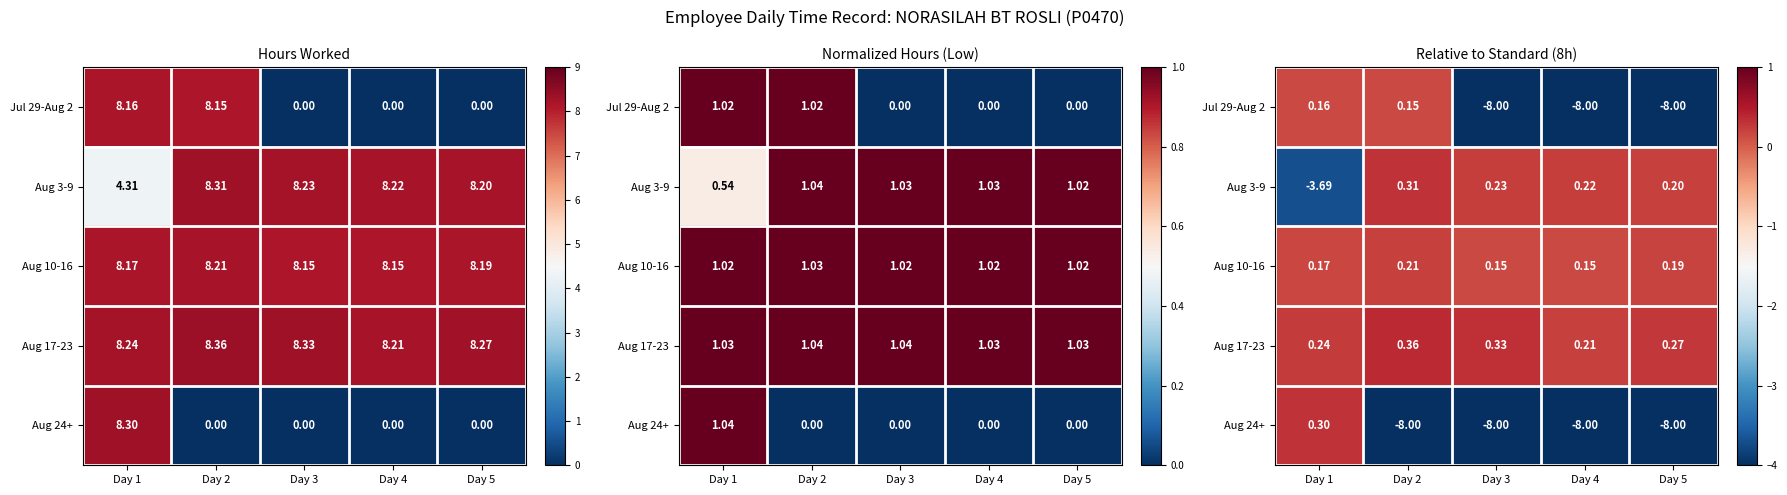

What is the average value of the Jul 29-Aug 2 series?

-4.7